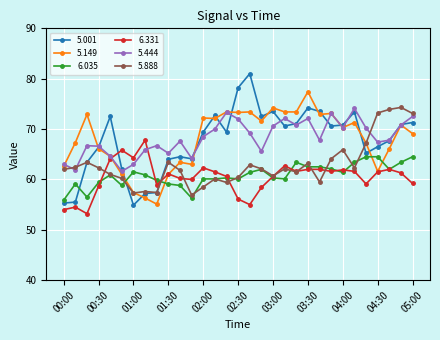

What is the value of the 5.444 point at the 17th from the left?

69.2